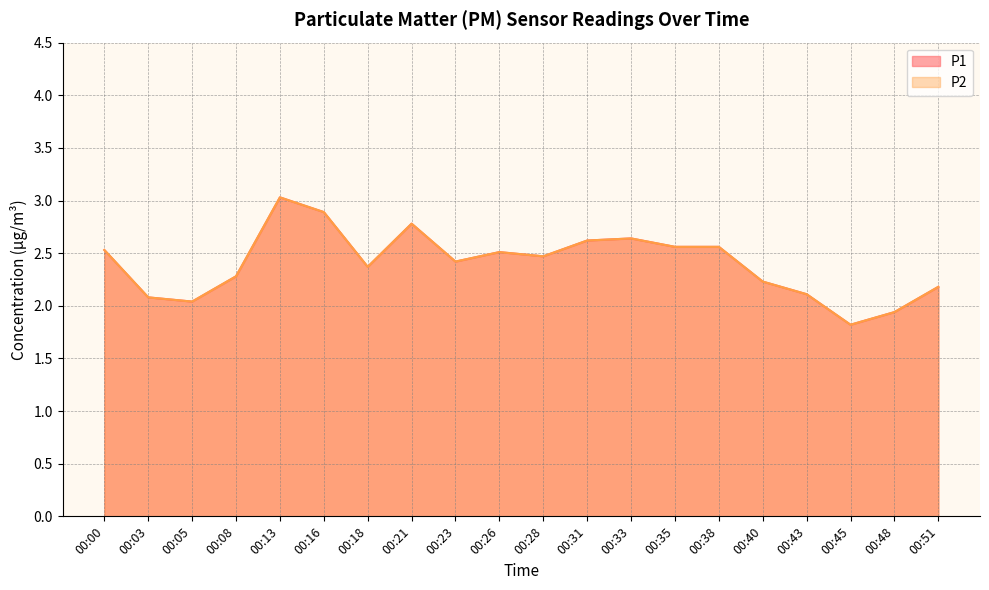

True or false: P2 and P1 intersect in this chart.

False